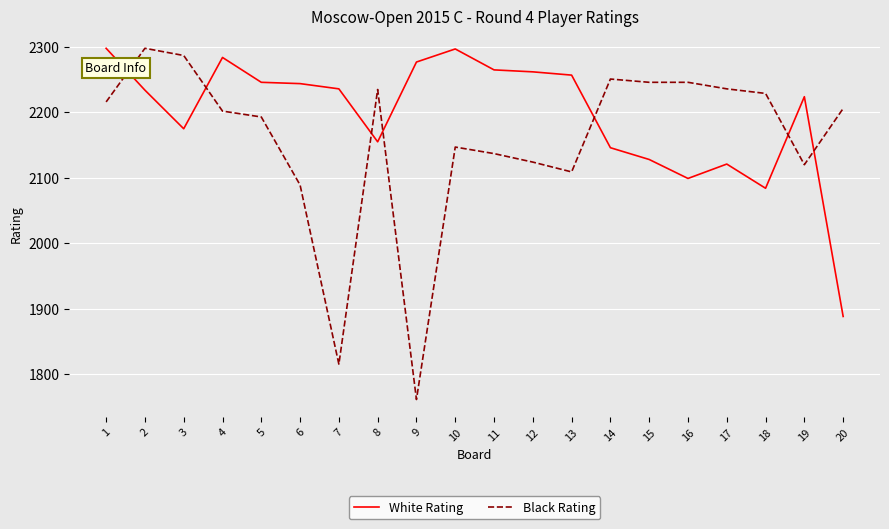

List the series in order of their overall mean, highest first.

White Rating, Black Rating